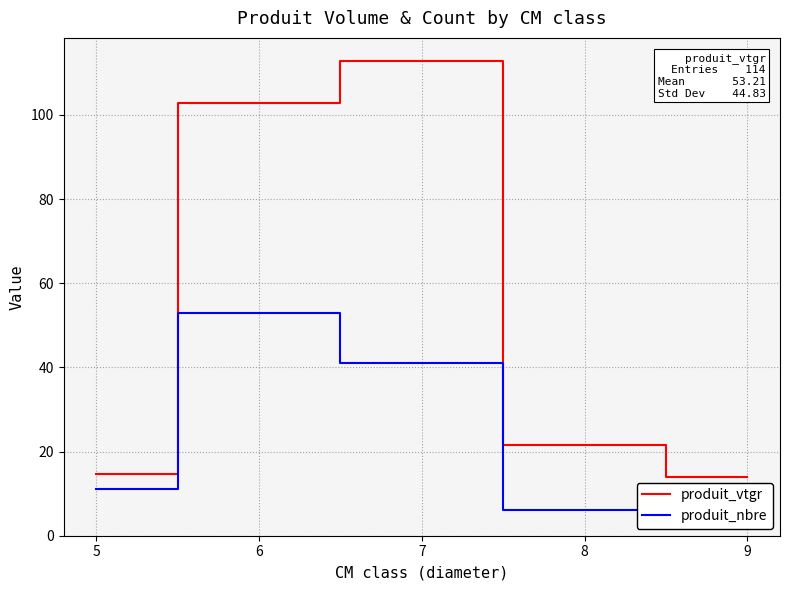

Rank the series at 5 from highest to lowest value.

produit_vtgr, produit_nbre